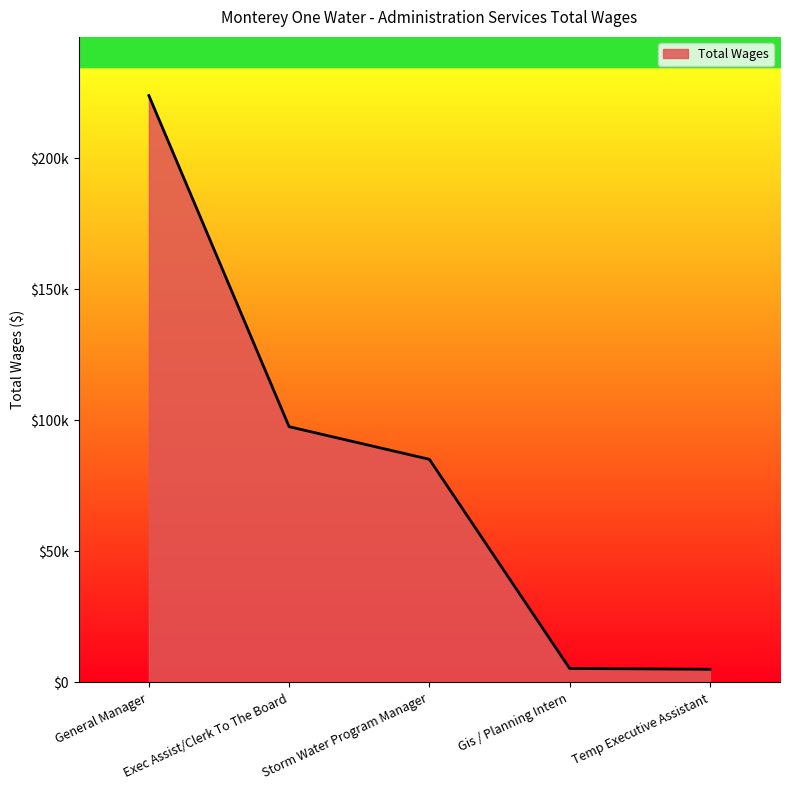

Does the chart display data point markers on the line(s)?

No